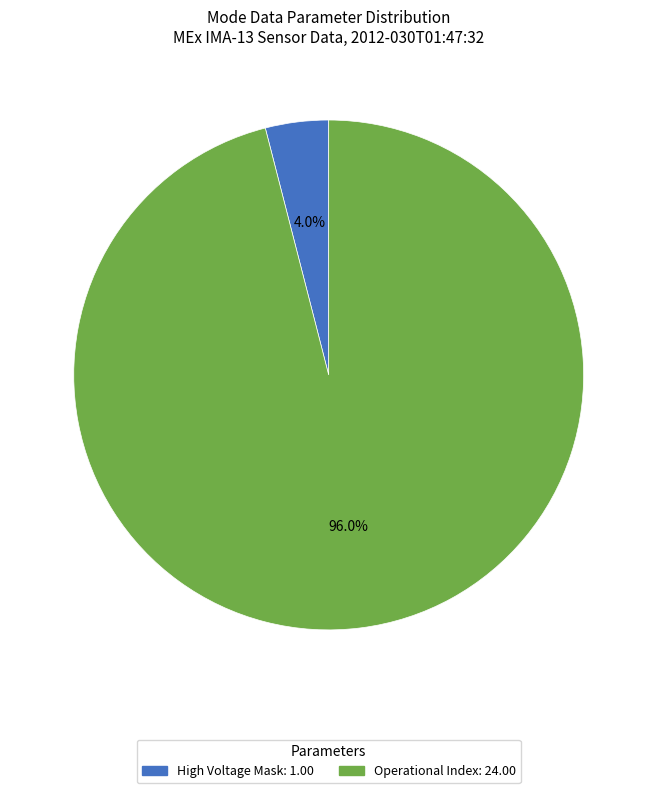

Does any single category account for the majority?

Yes